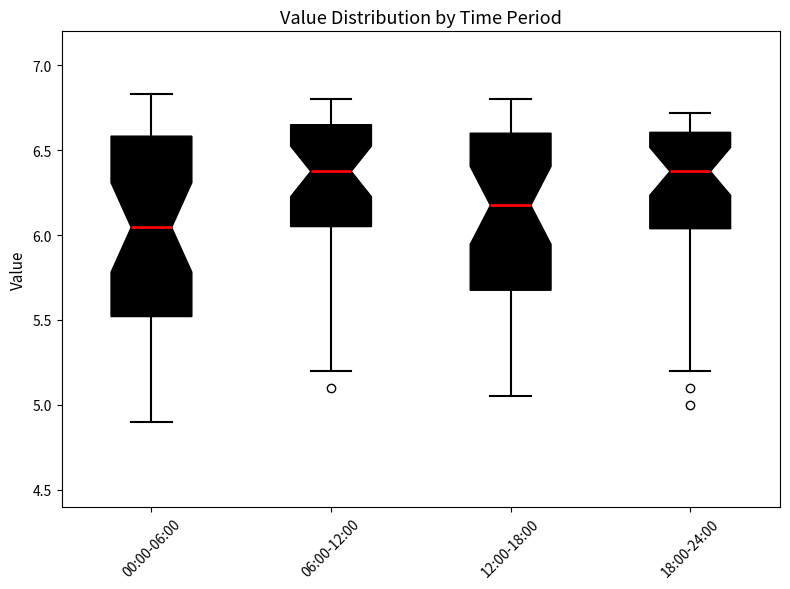

Reading left to right, read every box against the y-axis: the position of its median line, the range the box covers, and the ends of its whiskers. The values are not printed on the chart, so give them approximately, as read against the axis.

00:00-06:00: median 6.05, box 5.50 to 6.60, whiskers 4.90 to 6.85
06:00-12:00: median 6.40, box 6.05 to 6.65, whiskers 5.20 to 6.80
12:00-18:00: median 6.20, box 5.70 to 6.60, whiskers 5.05 to 6.80
18:00-24:00: median 6.40, box 6.05 to 6.60, whiskers 5.20 to 6.70